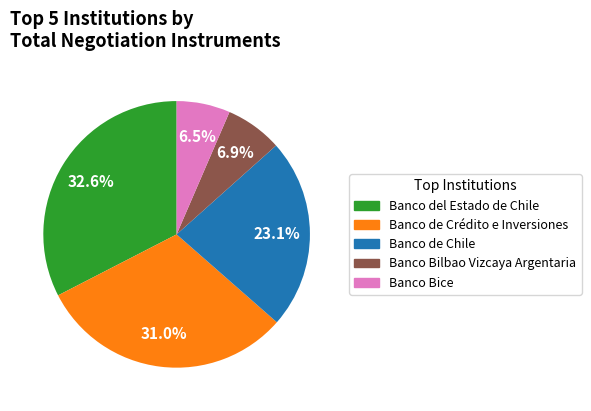

Is there a majority slice in this chart?

No